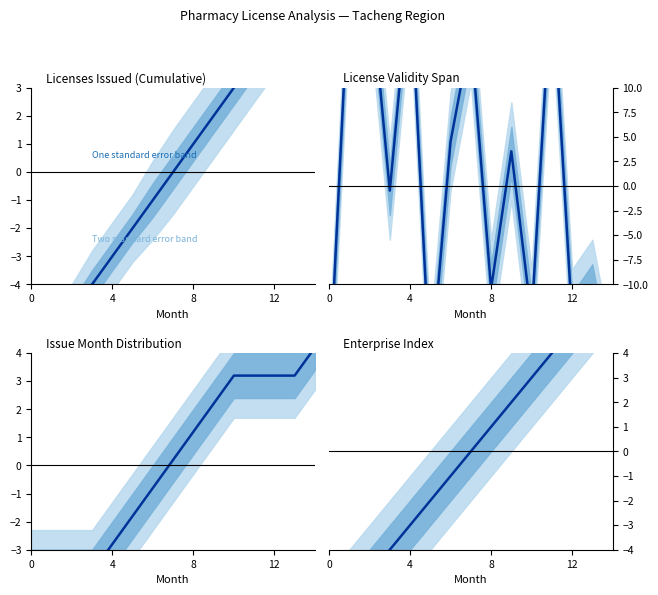

What is the difference between the maximum and minimum values?

14